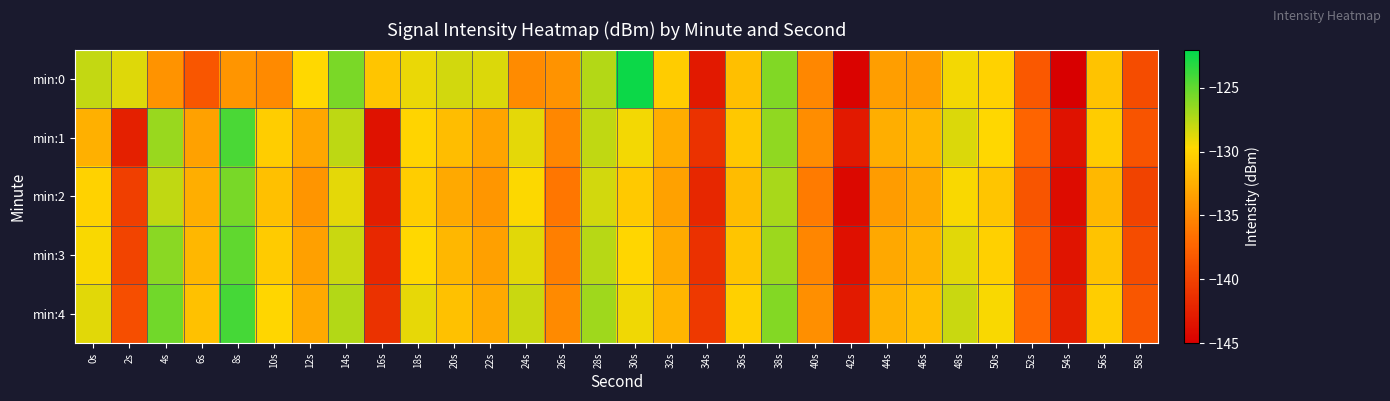

At which category is the sum across all series the highest?

38s